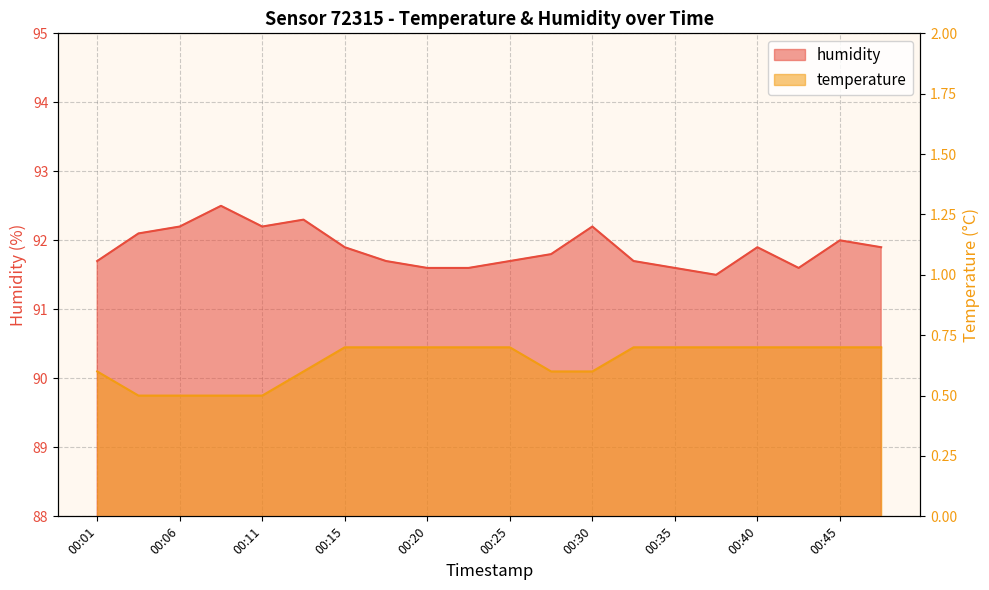

Read the temperature value at 00:20.

0.7